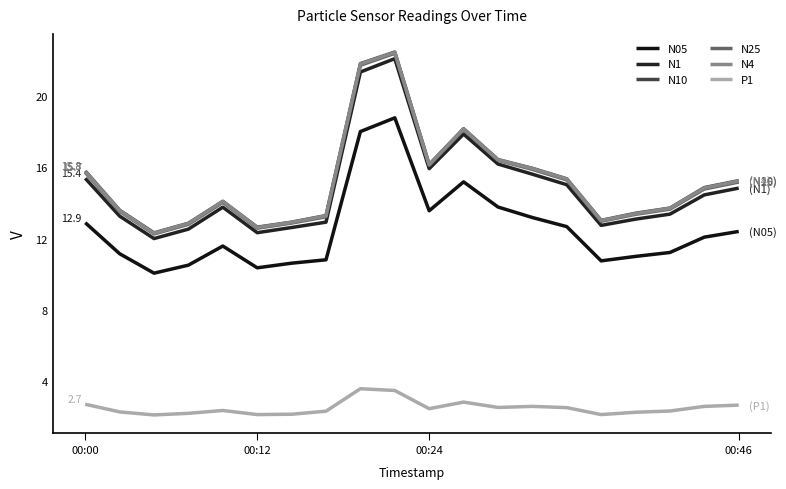

Where is the first local maximum for N10?

4